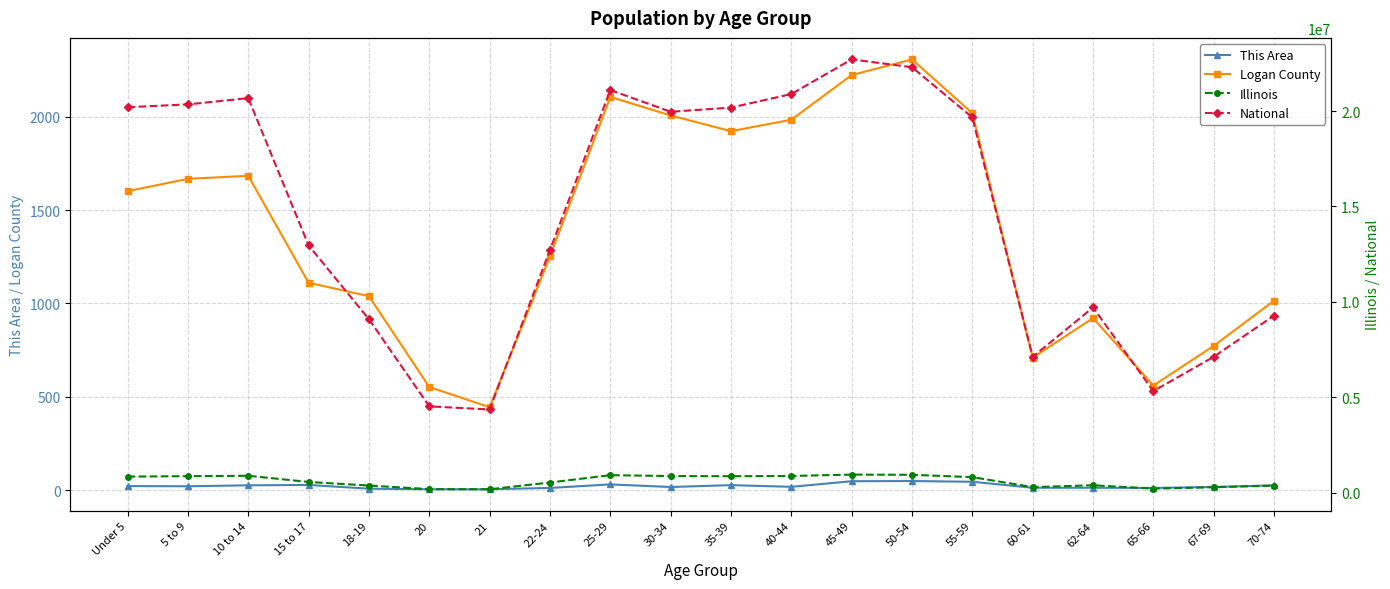

Reading left to right, transcribe all the data shown in this chart.

This Area: 23	22	27	29	9	6	6	13	32	18	28	19	49	50	46	14	14	13	18	27
Logan County: 1601	1667	1683	1111	1039	553	445	1252	2105	2006	1922	1983	2222	2306	2018	710	922	561	773	1015
Illinois: 835577	859405	879448	554749	367343	179613	172795	526556	910273	865684	855790	870100	940094	930785	807778	284180	381249	205270	279790	364475
National: 20201362	20348657	20677194	12954254	9086089	4519129	4354294	12712576	21101849	19962099	20179642	20890964	22708591	22298125	19664805	7113727	9704197	5319902	7115361	9278166